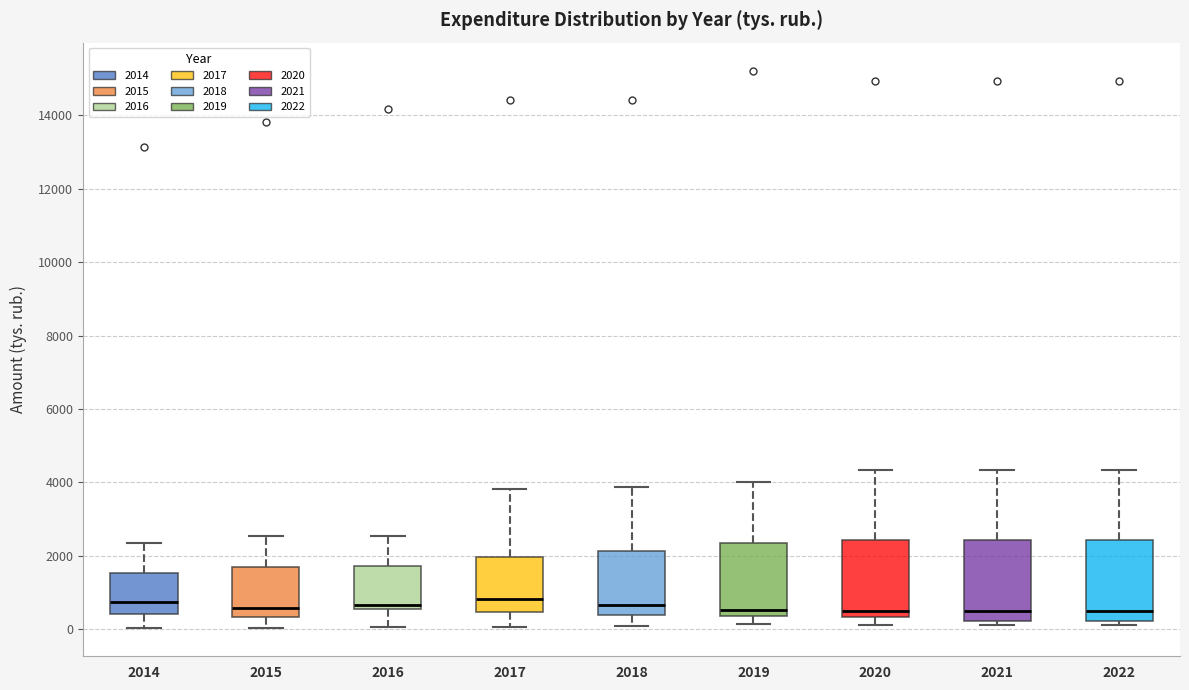

Reading left to right, read every box against the y-axis: the position of its median line, the range the box covers, and the ends of its whiskers. The values are not printed on the chart, so give them approximately, as read against the axis.

2014: median 800, box 400 to 1600, whiskers 0 to 2400
2015: median 600, box 400 to 1600, whiskers 0 to 2600
2016: median 600 (just above the box's lower edge), box 600 to 1800, whiskers 0 to 2600
2017: median 800, box 400 to 2000, whiskers 0 to 3800
2018: median 600, box 400 to 2200, whiskers 0 to 3800
2019: median 600, box 400 to 2400, whiskers 200 to 4000
2020: median 400 (just above the box's lower edge), box 400 to 2400, whiskers 200 to 4400
2021: median 400, box 200 to 2400, whiskers 200 (just below the box's lower edge) to 4400
2022: median 400, box 200 to 2400, whiskers 200 (just below the box's lower edge) to 4400